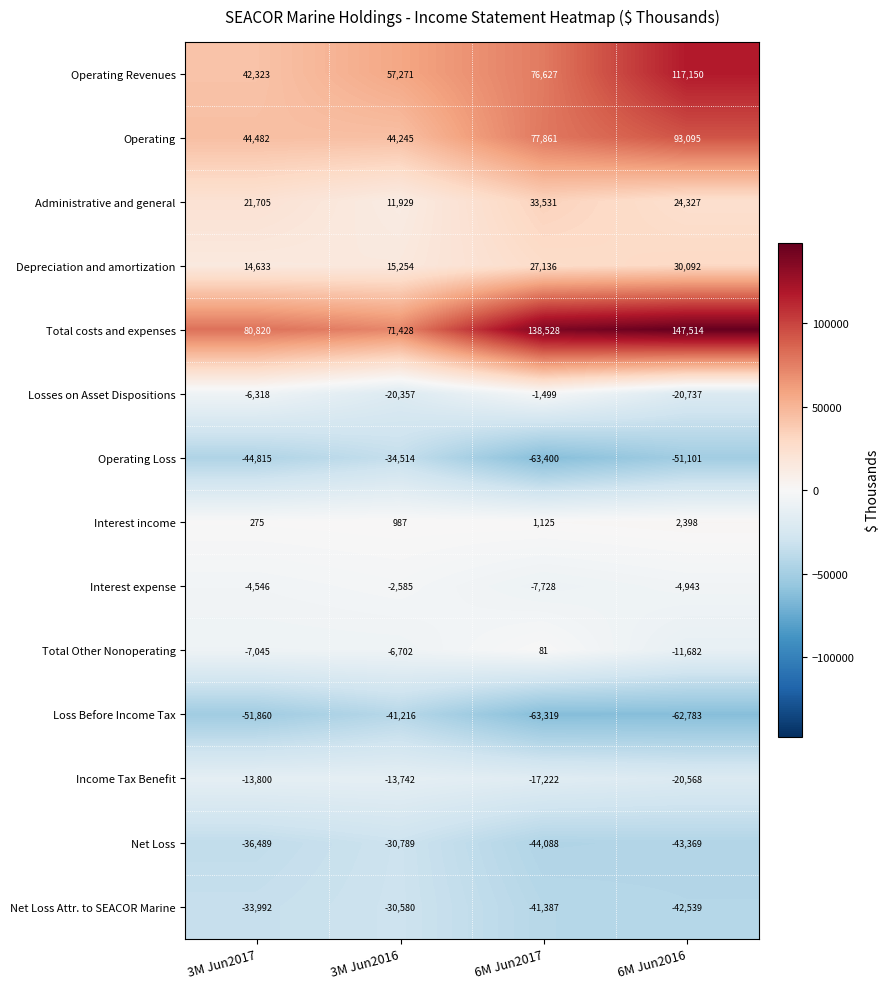

Read the Operating Revenues value at 3M Jun2016, to the nearest 50.

57250